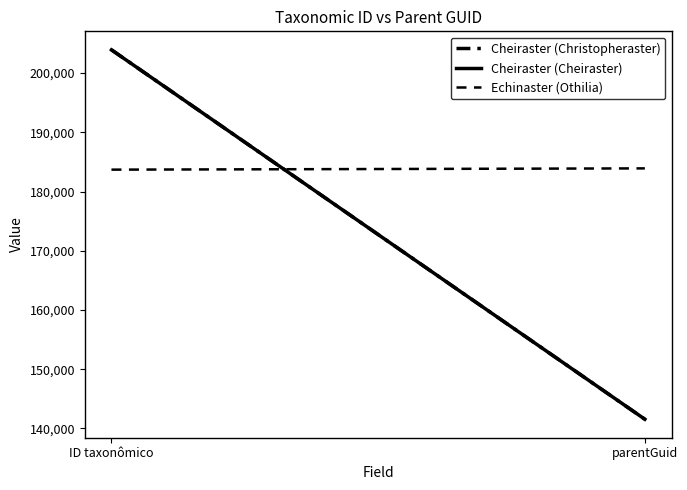

What is the label of the 1st point from the left?

ID taxonômico